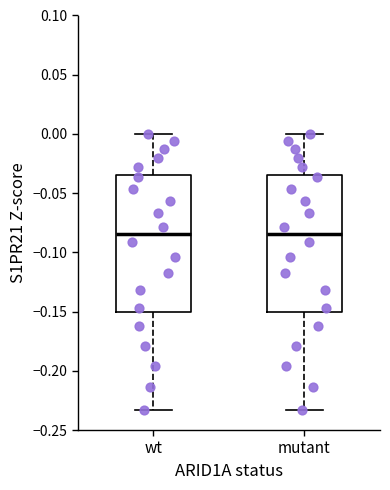

Where does the median line of the box for mutant sit on the y-axis? The values are not printed on the chart, so give them approximately, as read against the axis.

-0.085